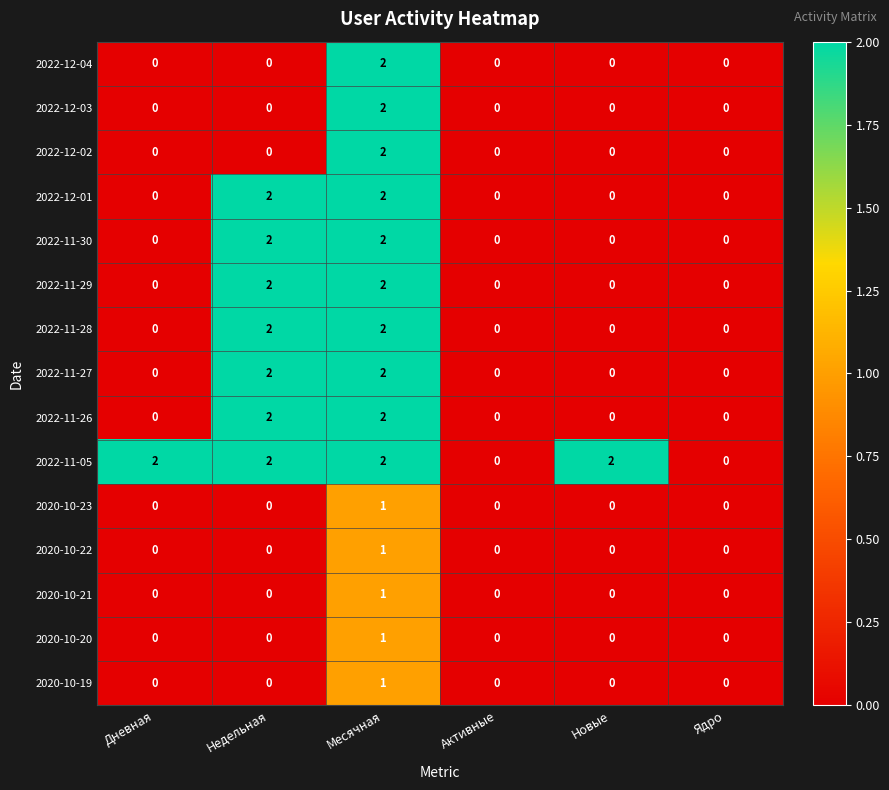

What is the total value across all series at Дневная?

2